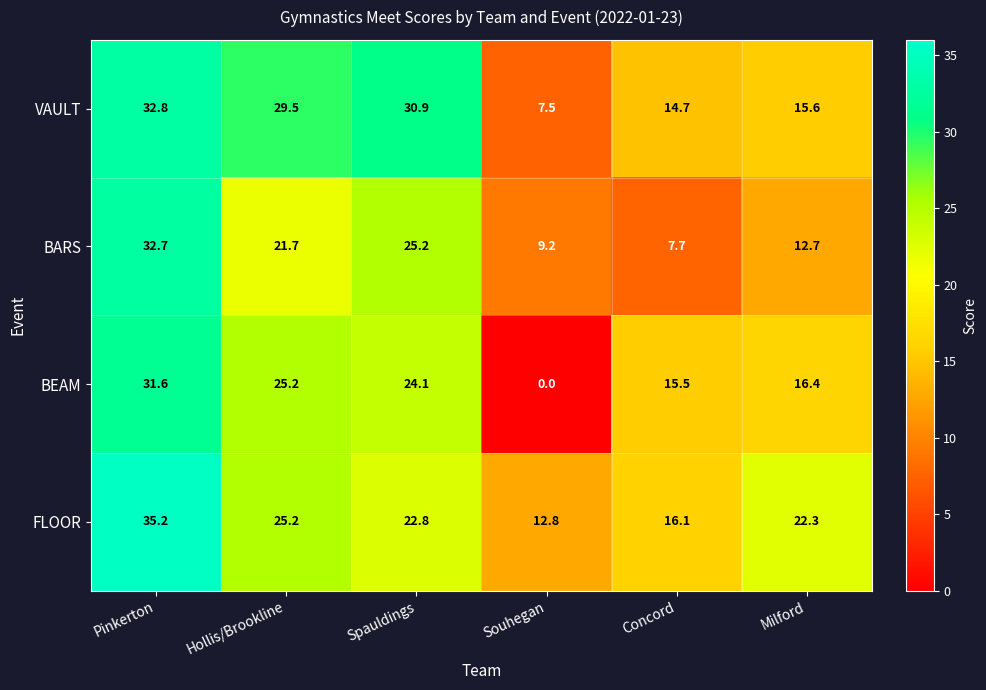

How many categories are shown in the chart?

6